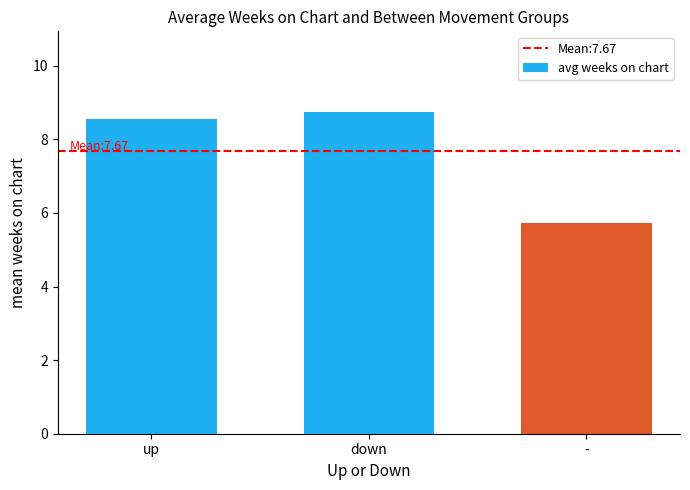

What is the difference between the maximum and minimum values?

3.0